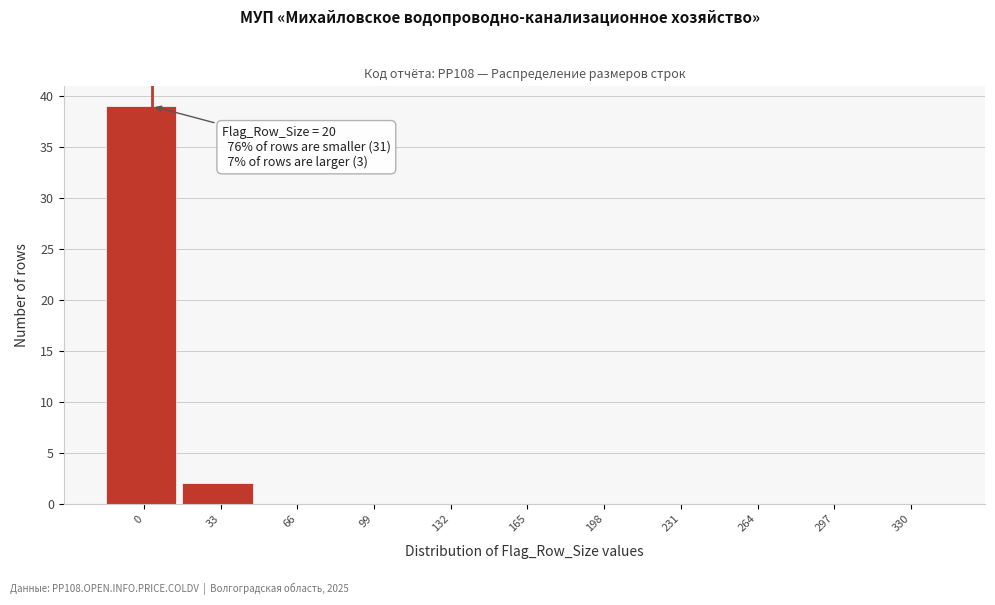

Which has a higher value, 33 or 132?

33